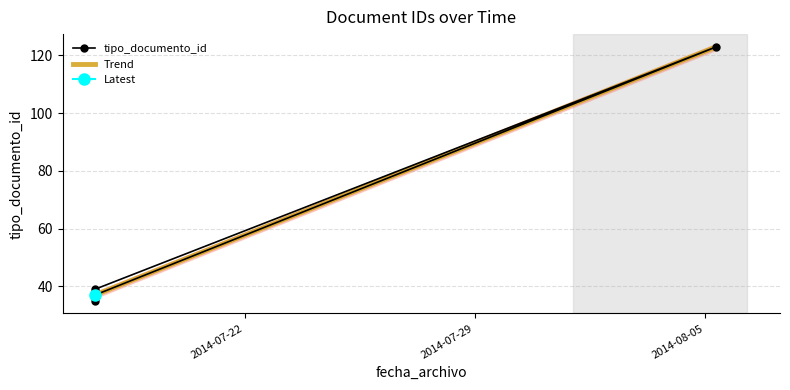

Which has a higher value, 2014-07-17 10:50:24 or 2014-07-17 10:50:24?

2014-07-17 10:50:24